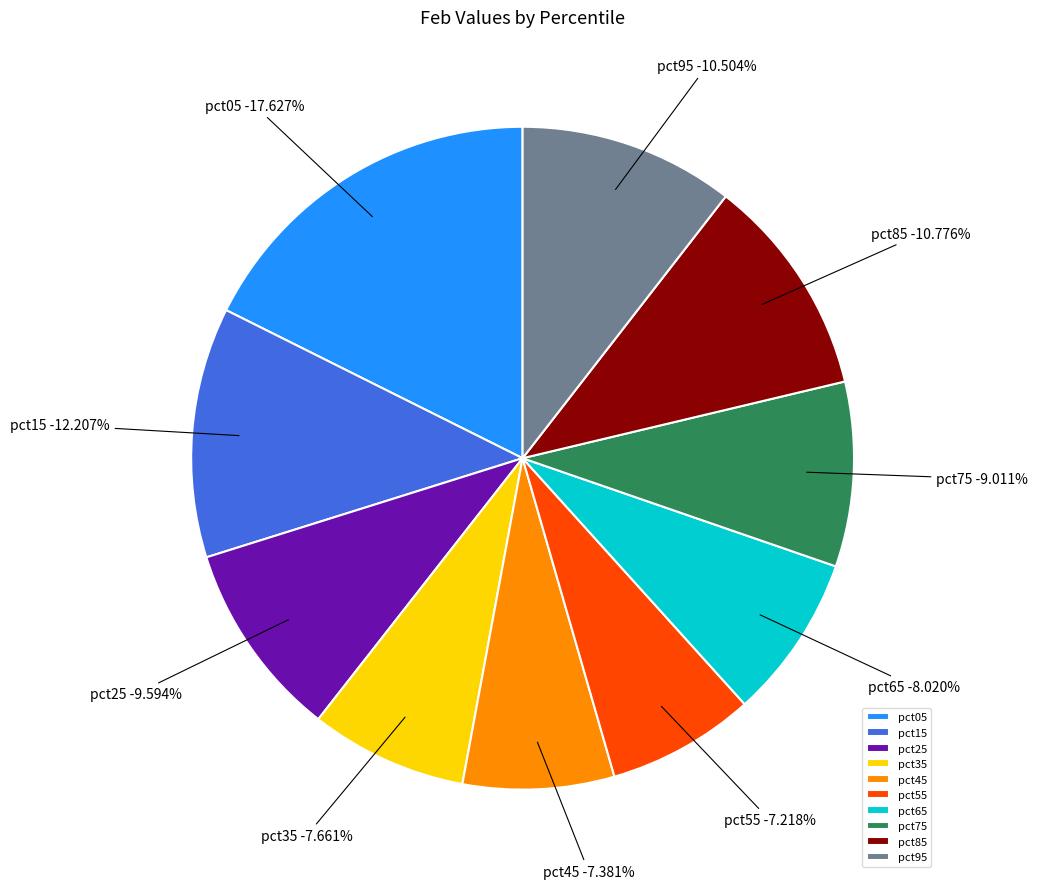

What portion of the pie excludes pct85?

89.2%